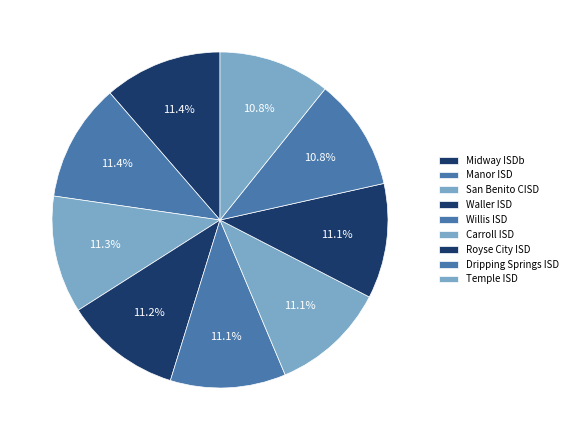

Which category has the smallest portion of the pie?

Temple ISD